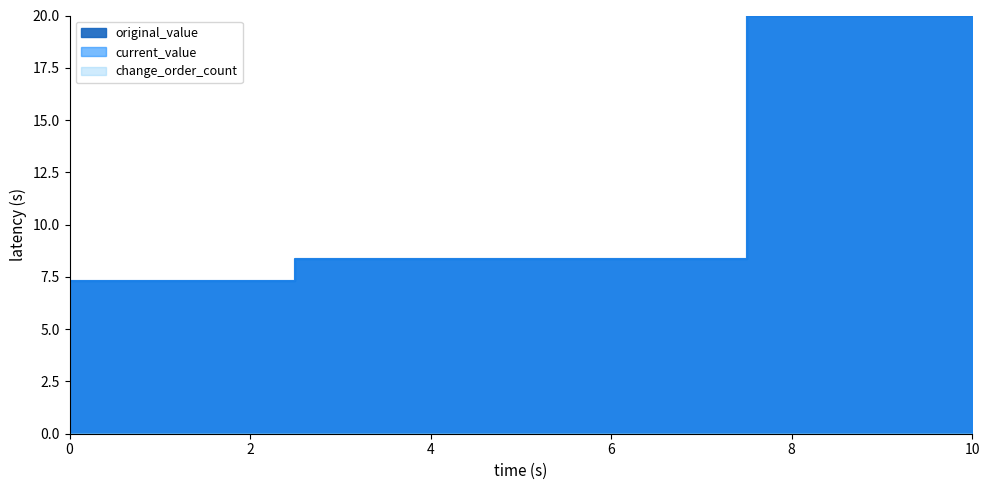

What is the highest value of the original_value series?

20.0